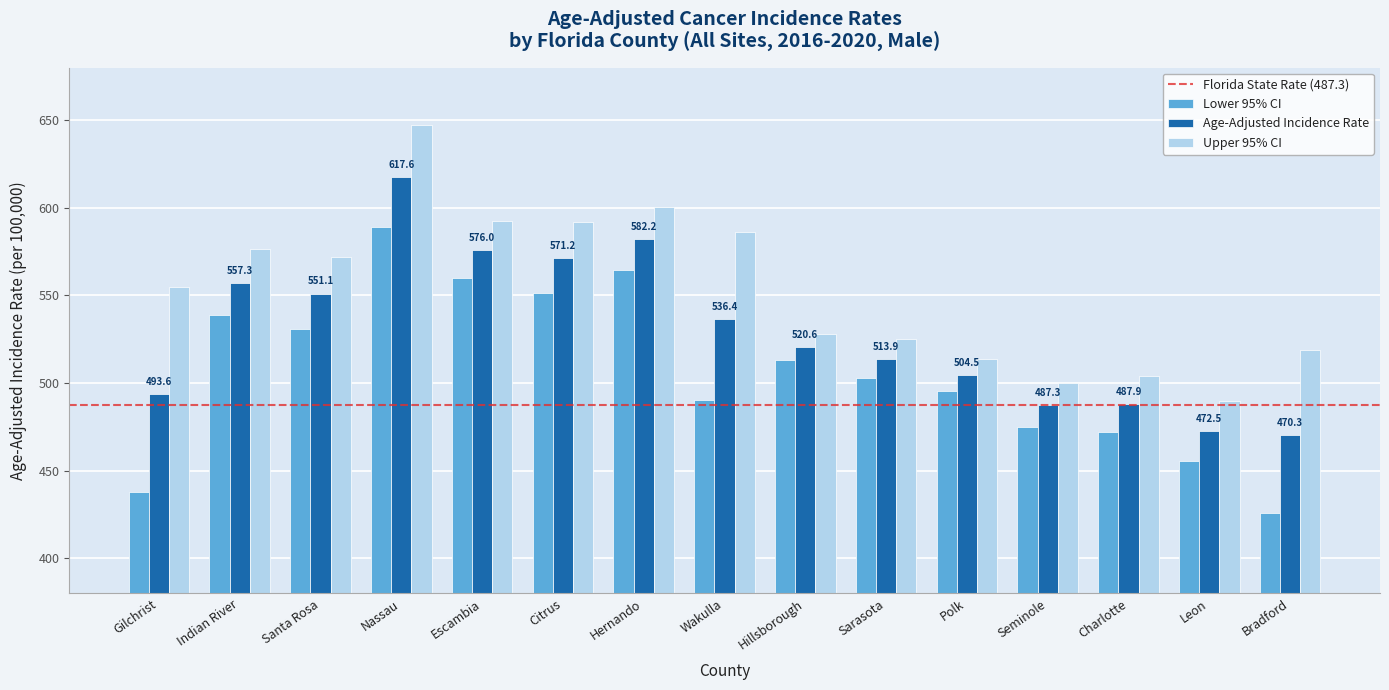

How many data points in Upper 95% CI are less than 555?

7